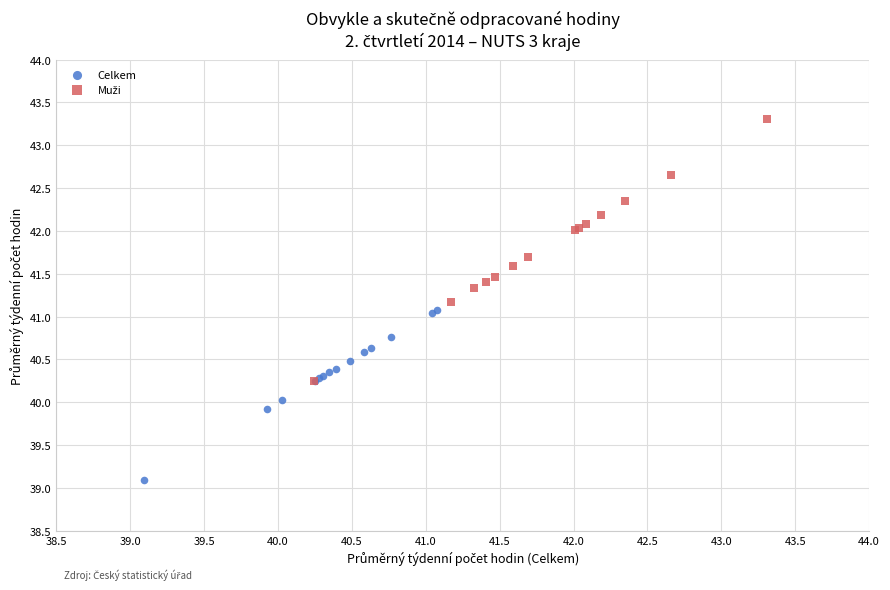

Which series contains the lowest Y value?

Celkem